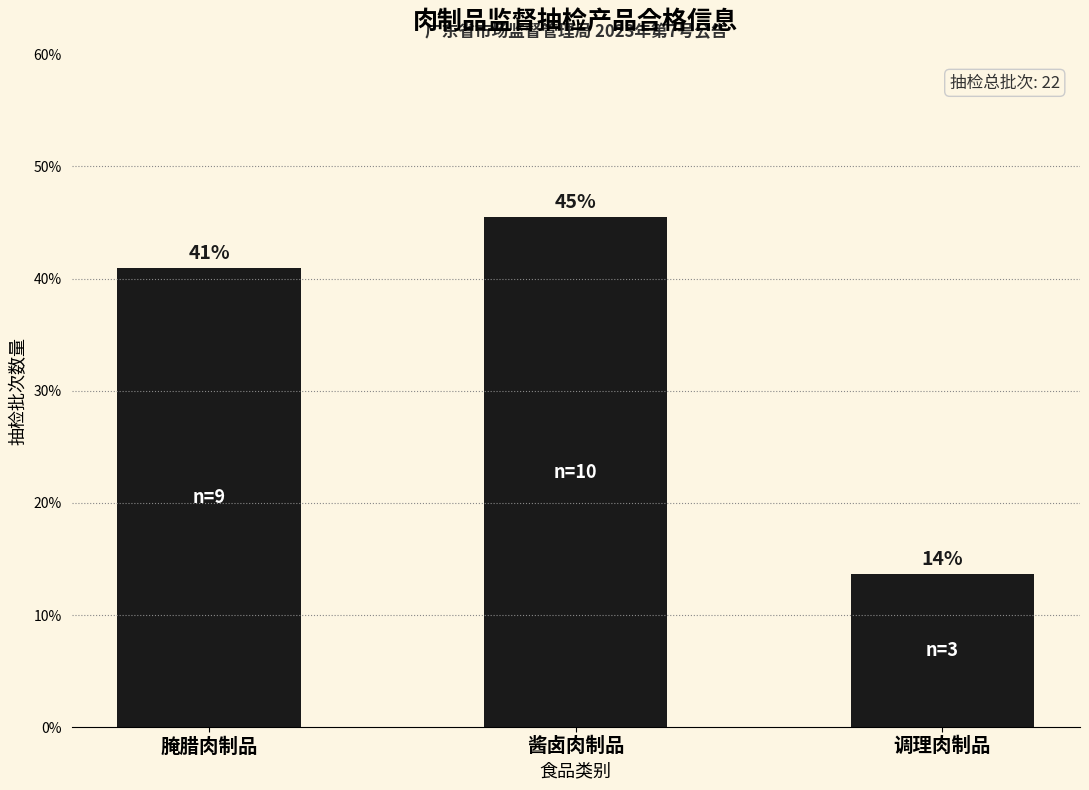

How many bars are there in total?

3